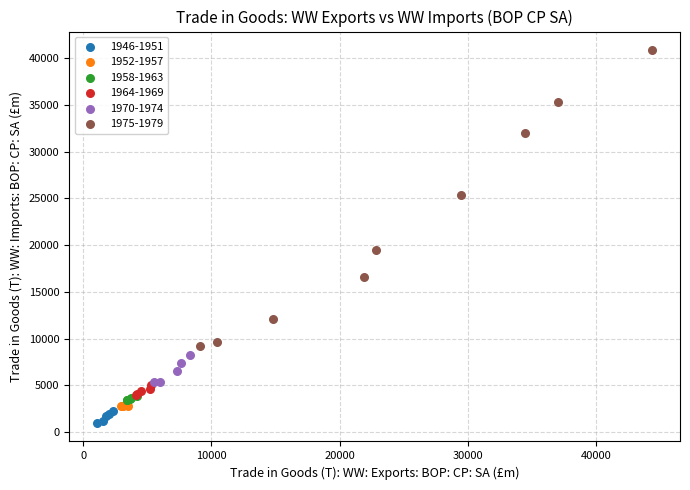

Which series contains the lowest Y value?

1946-1951